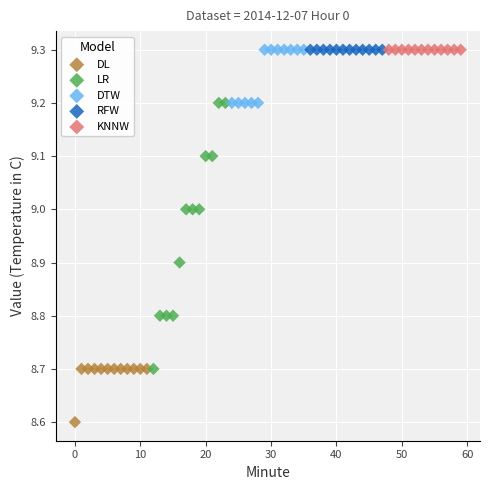

Which series contains the lowest Y value?

DL